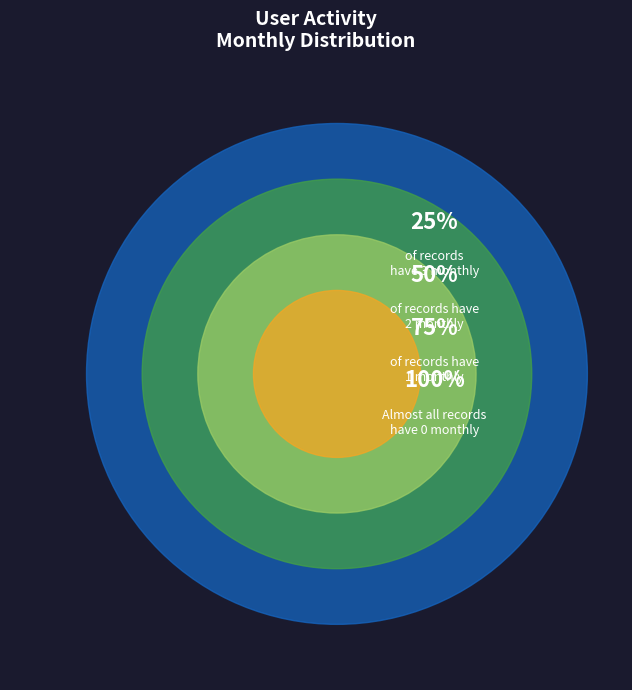

Is the sum of 13 and 7 greater than half?

No